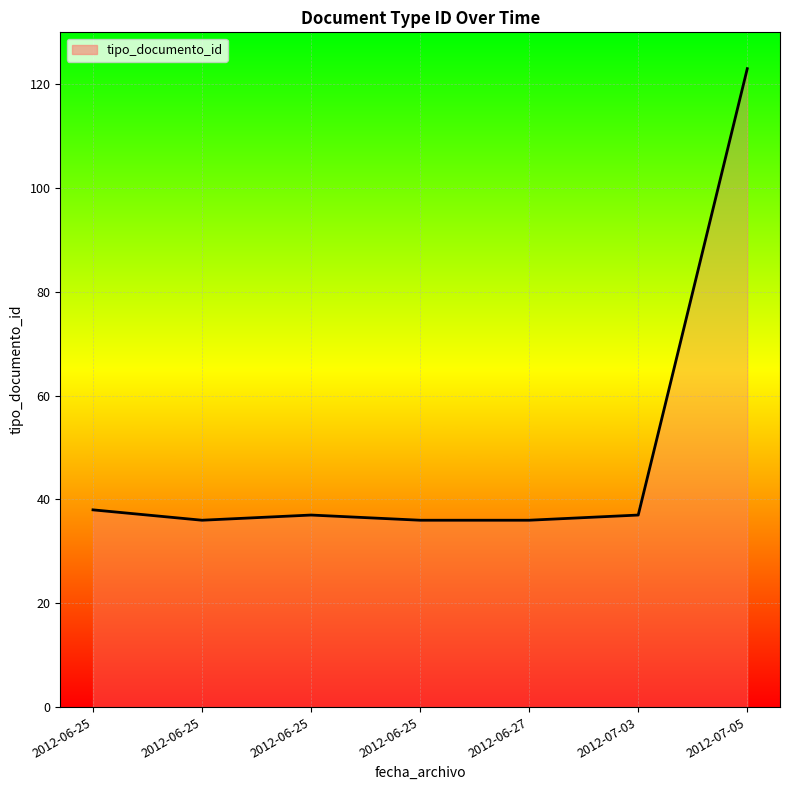

How many lines are shown in the chart?

1